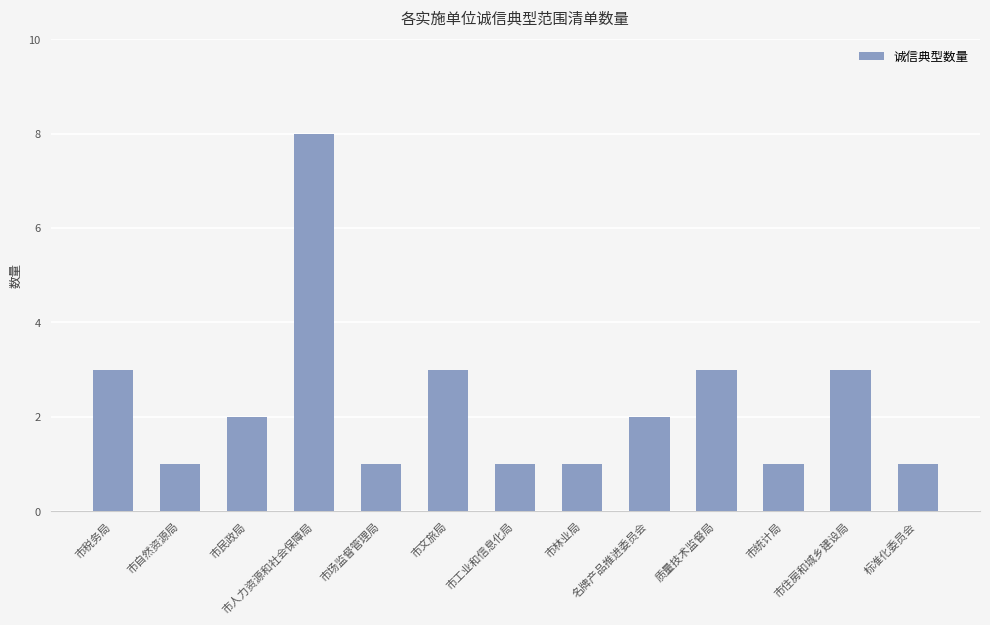

What is the sum of the values at 市税务局 and 市文旅局?

6